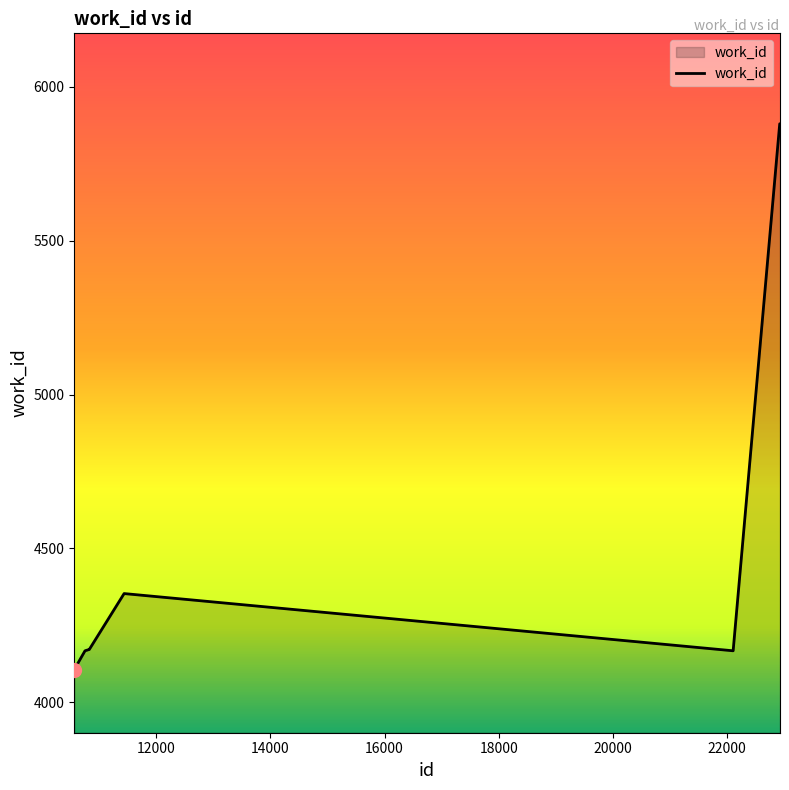

What is the minimum value shown in the chart?

4106